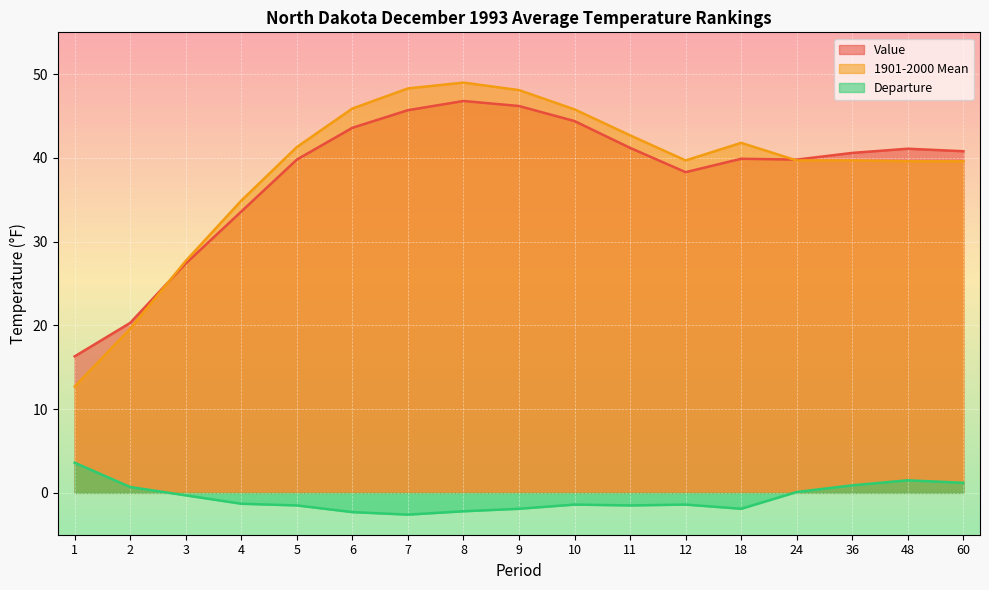

The Departure series shows 5.4 at 1. True or false?

False